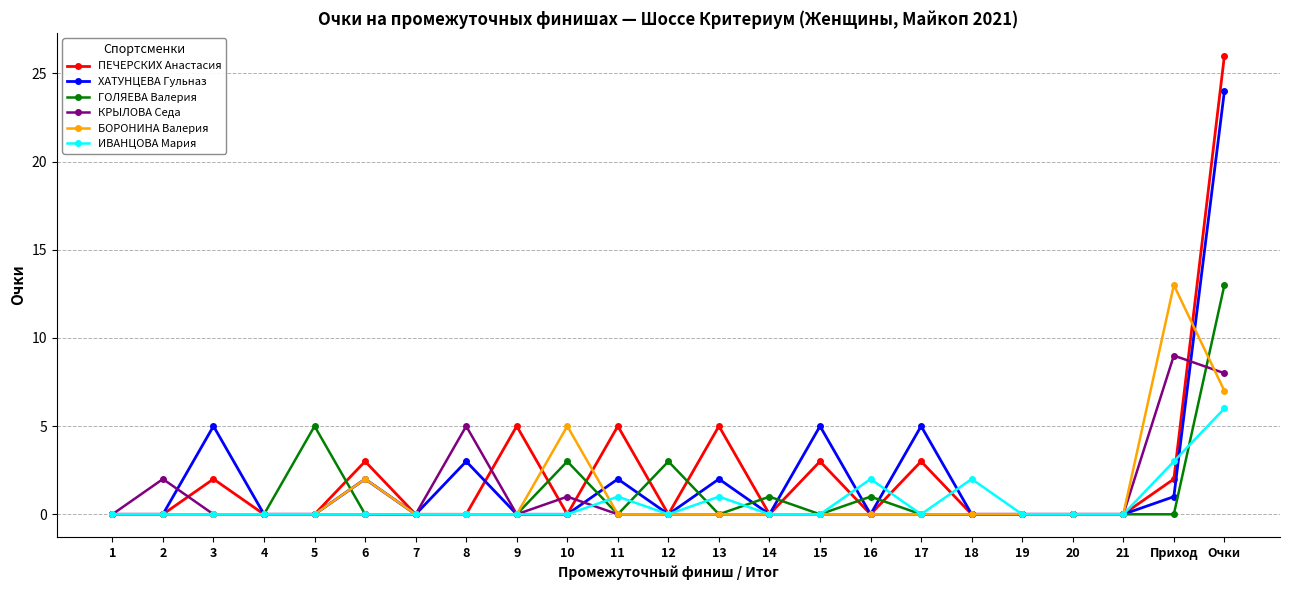

True or false: ХАТУНЦЕВА Гульназ and ПЕЧЕРСКИХ Анастасия cross at least once.

True